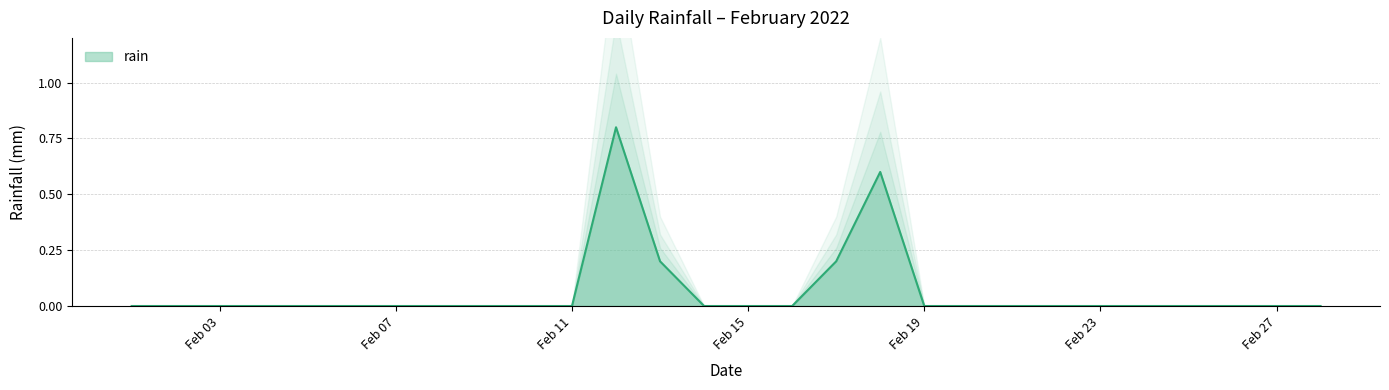

What is the sum of all values?

1.8